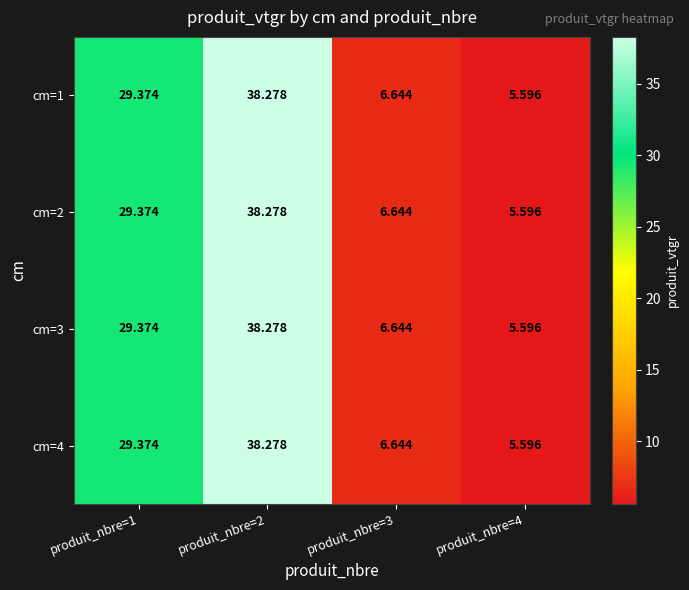

What is the total value across all series at produit_nbre=3?

26.6